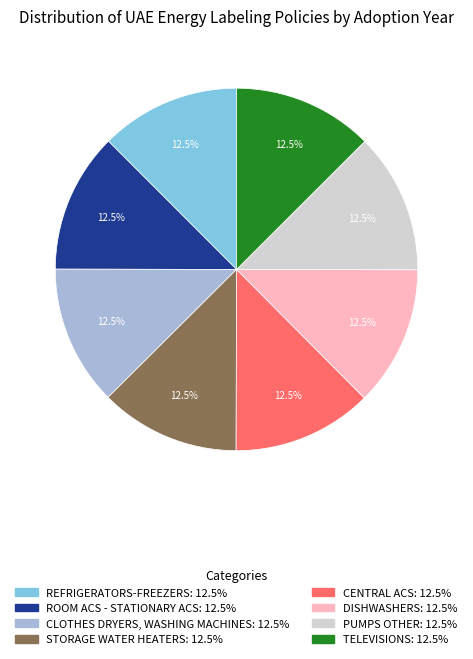

Does any single category account for the majority?

No